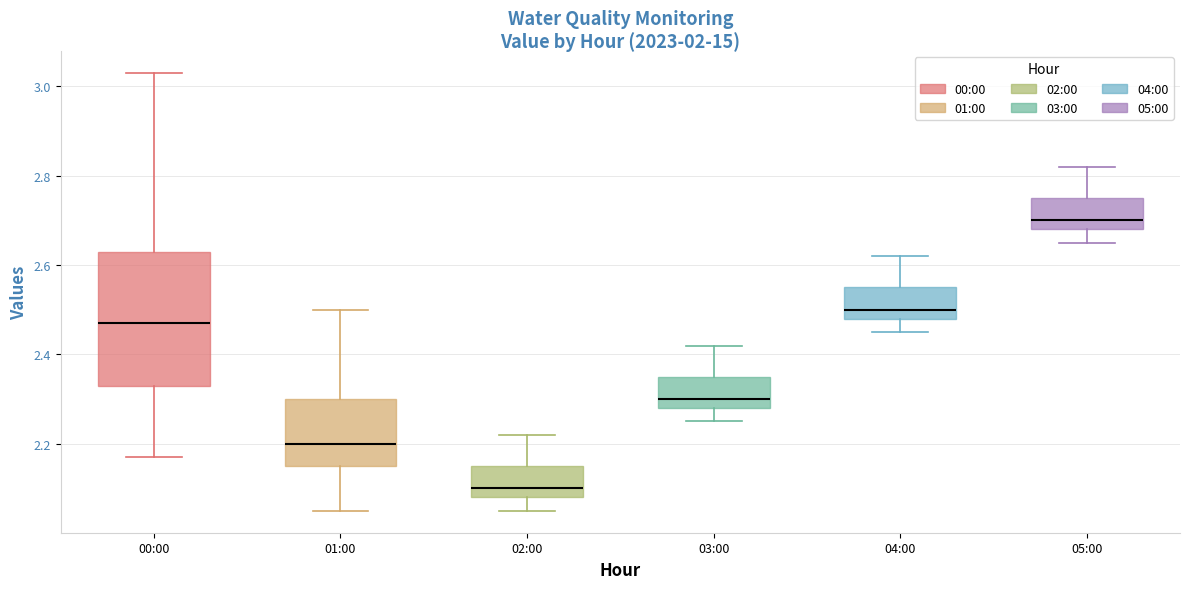

Which box is the tallest, from its lower edge to its upper edge?

00:00